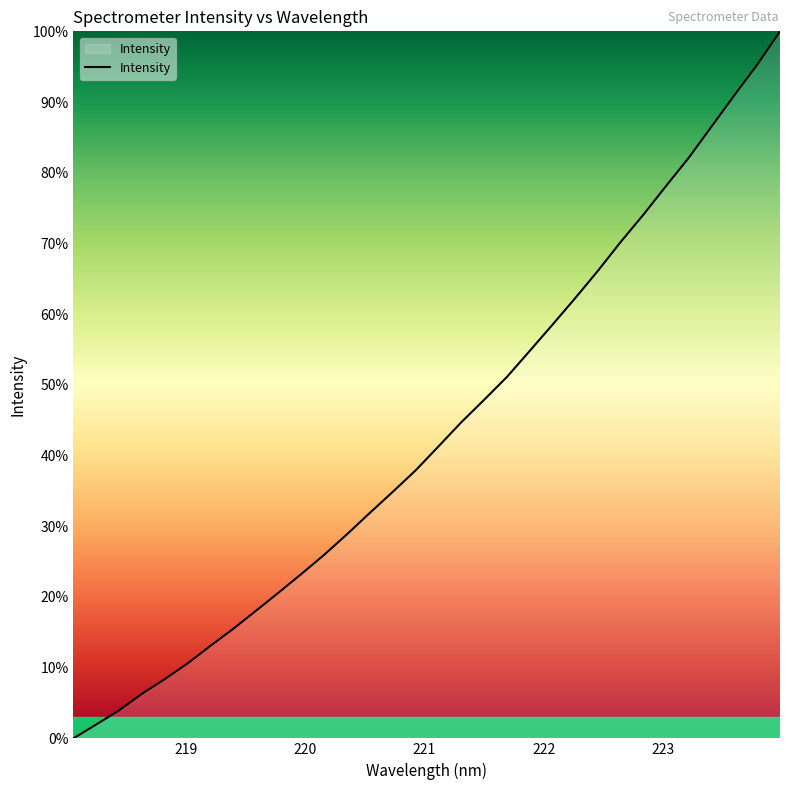

What is the maximum value shown in the chart?

100.0